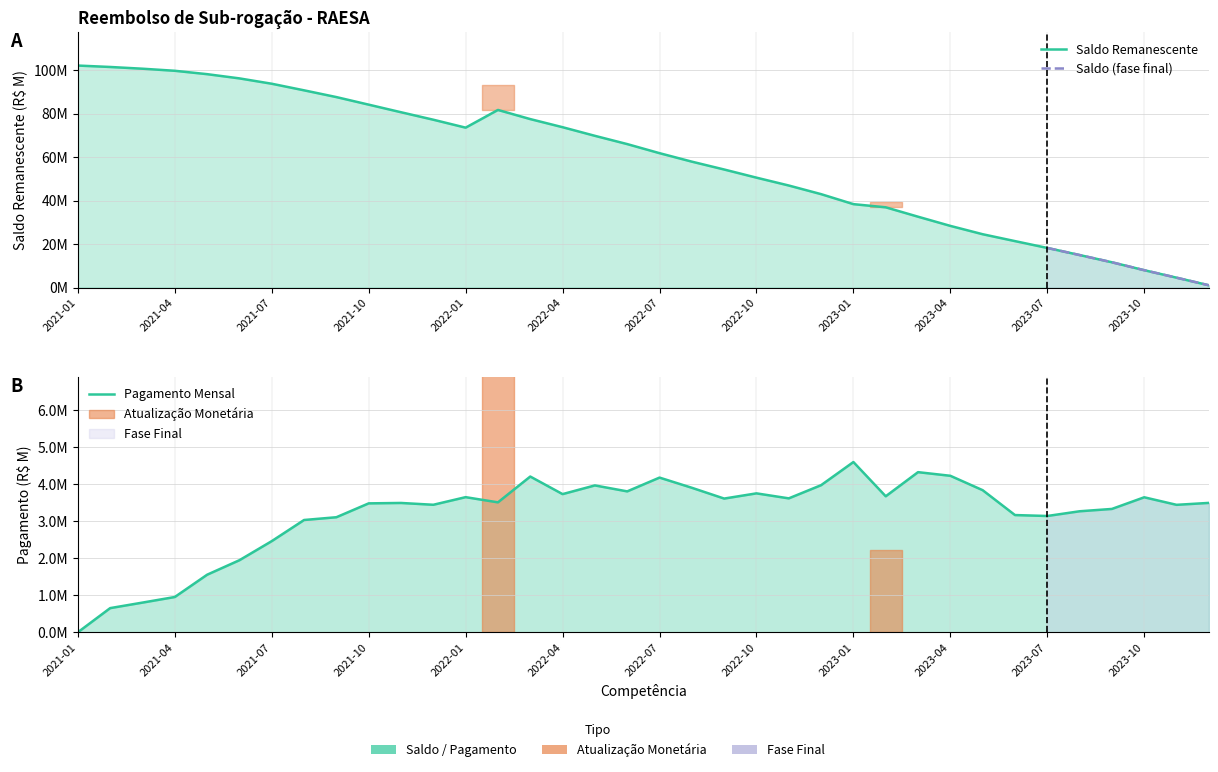

True or false: Saldo Remanescente has a value of 12.4 at 2022-09.

False